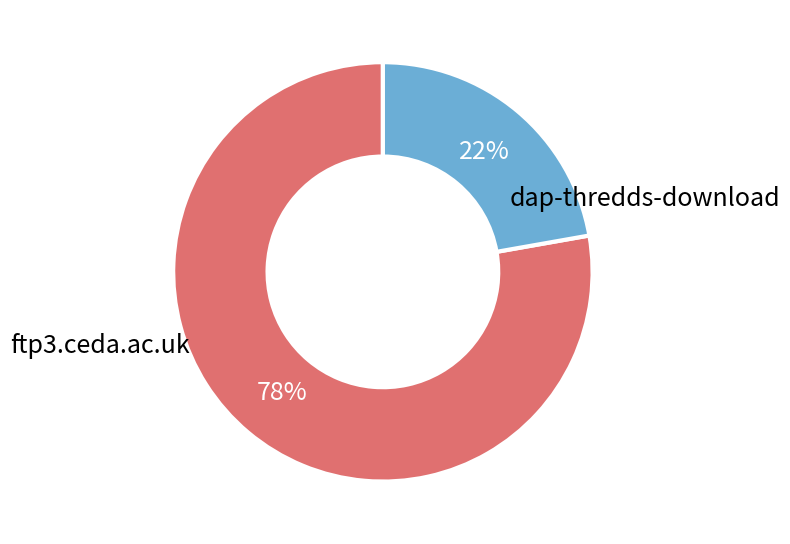

How many slices are in this pie chart?

2